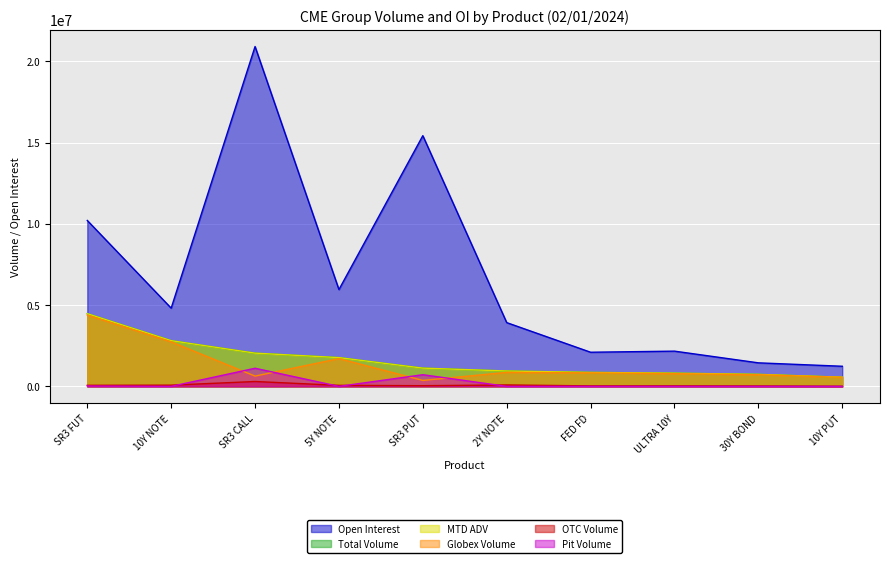

Between SR3 CALL and 30Y BOND, which is larger?

SR3 CALL